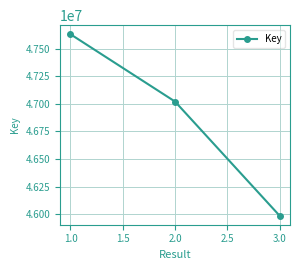

Count the number of data series in this chart.

1